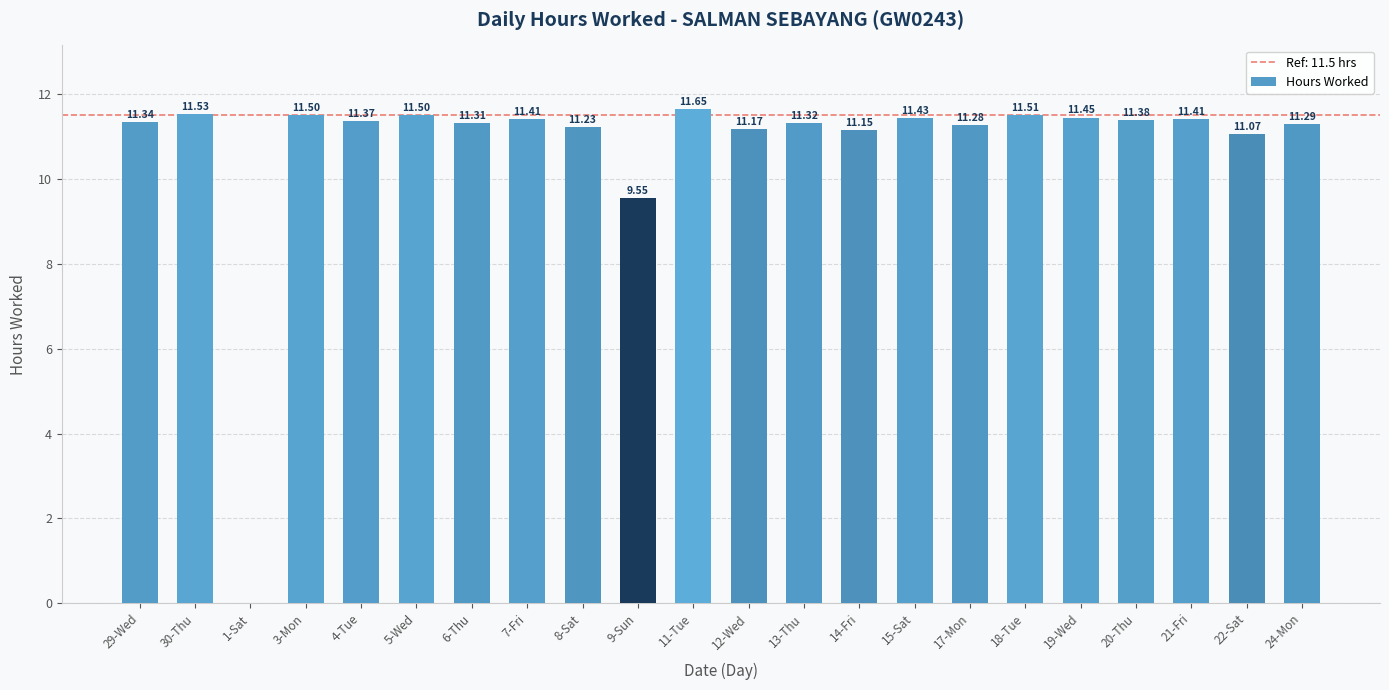

What is the sum of the values at 18-Tue and 1-Sat?

11.5